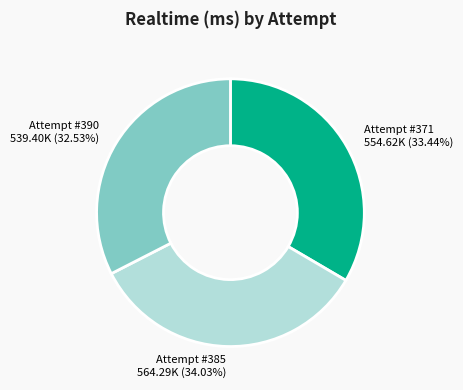

To the nearest percent, what portion does Attempt #371 represent?

33%